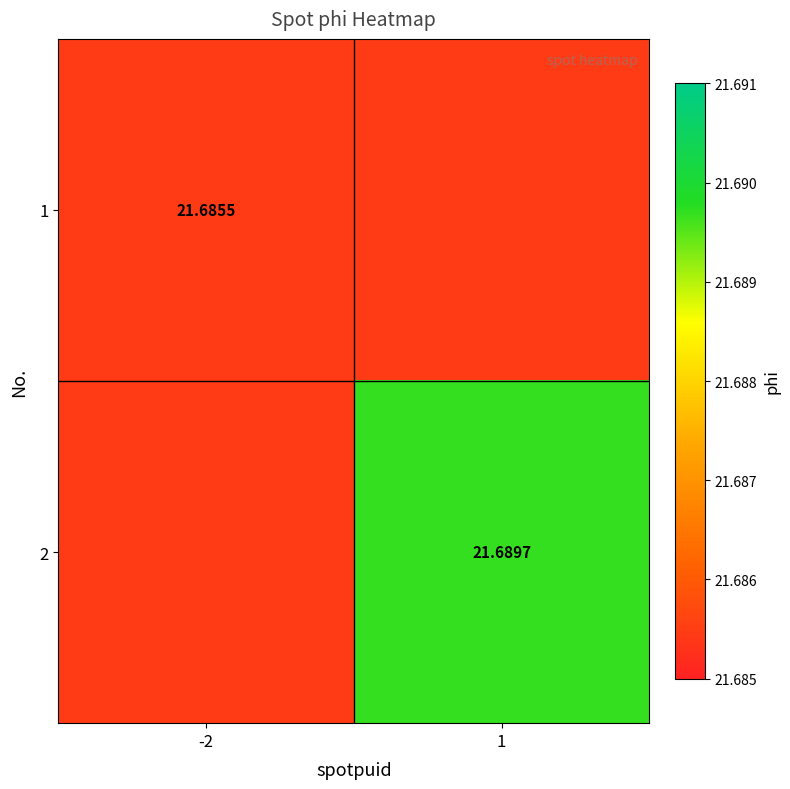

The 1 series shows 36.5 at -2. True or false?

False